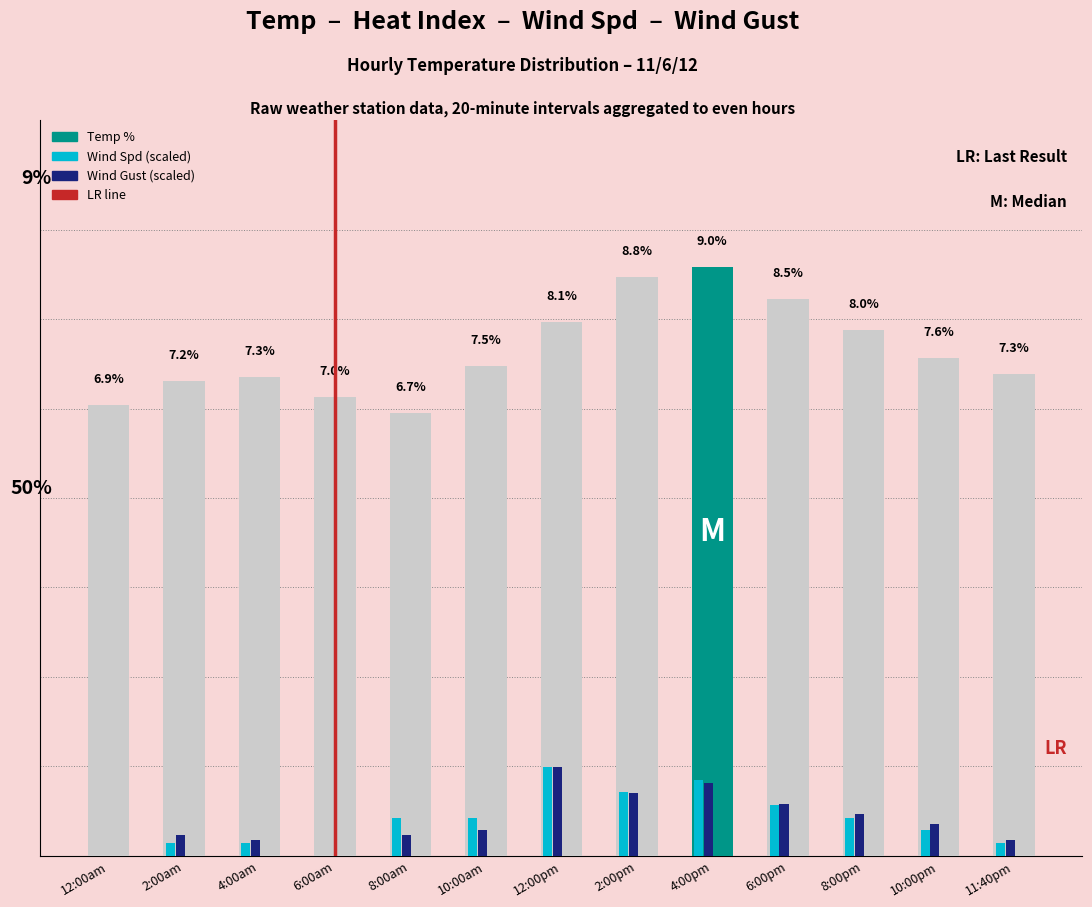

Which series changed the most between 12:00am and 2:00am?

Temp %